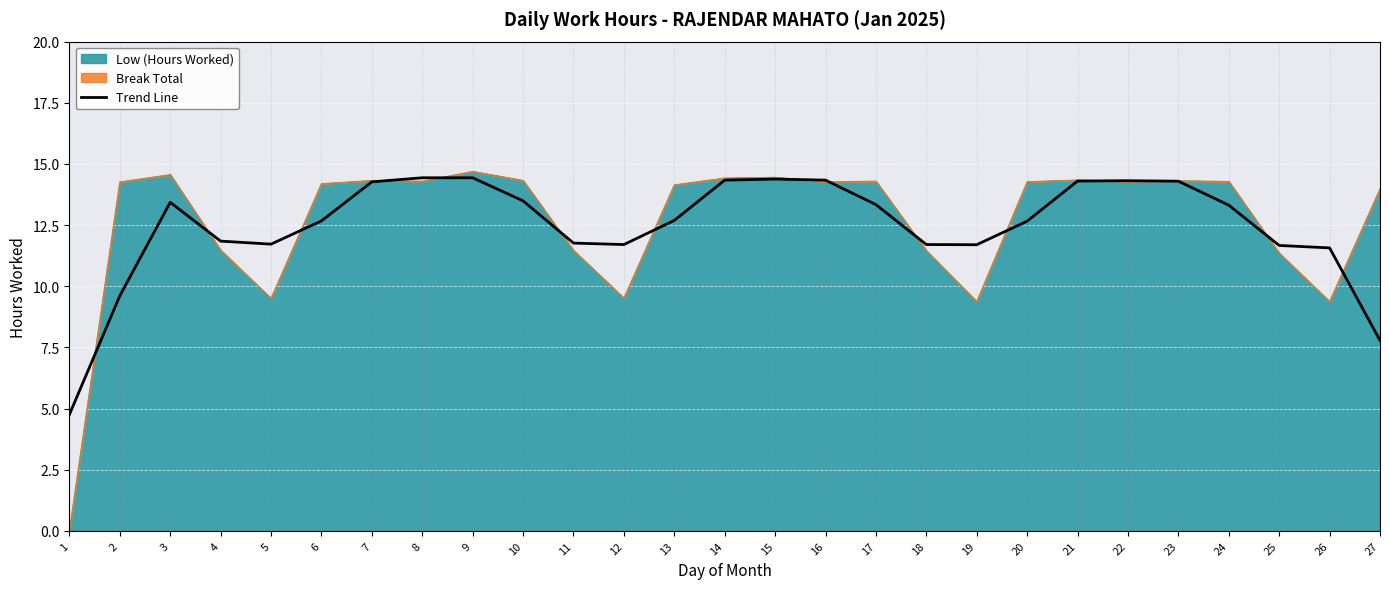

Where does the data first go above 12?

3